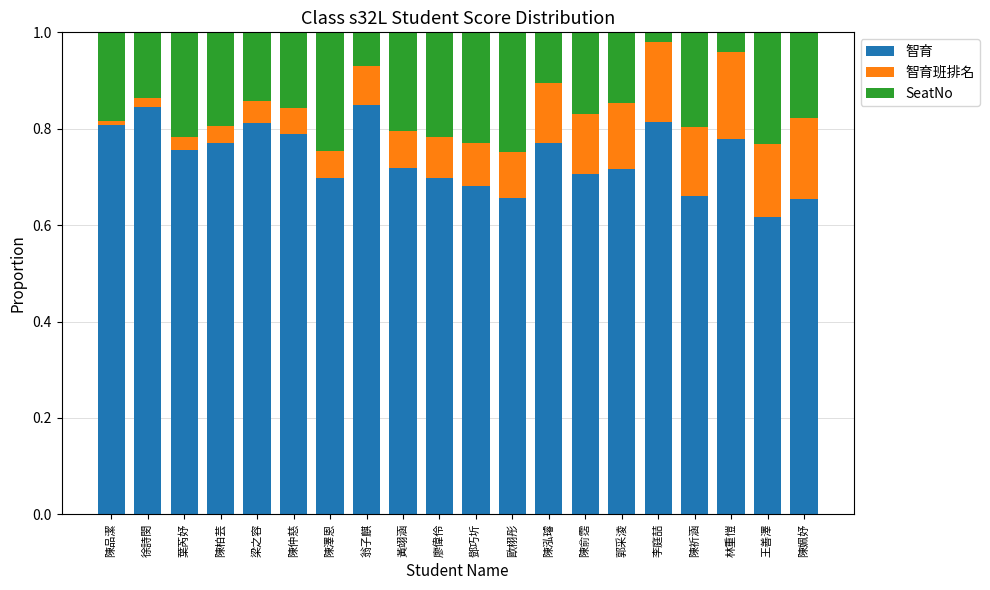

How many bars are there in total?

20